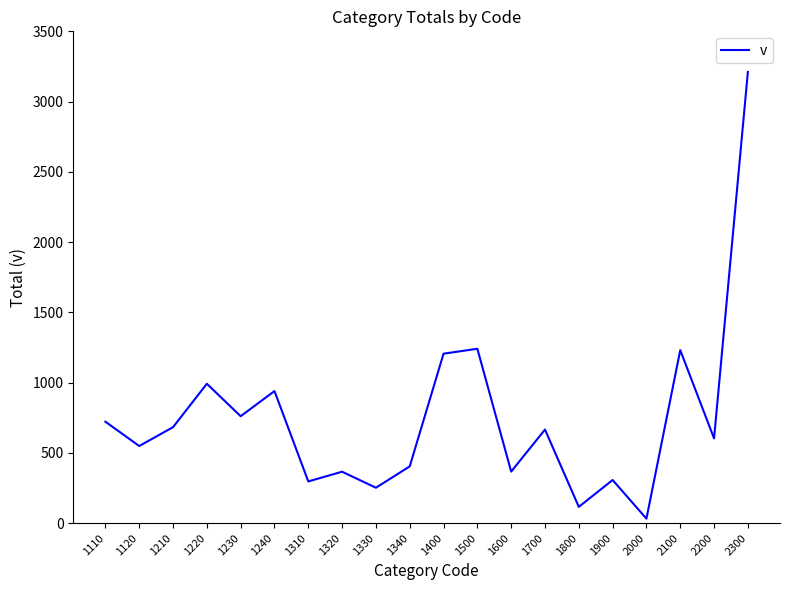

What is the ratio of the value at 1220 to the value at 1700?

1.5